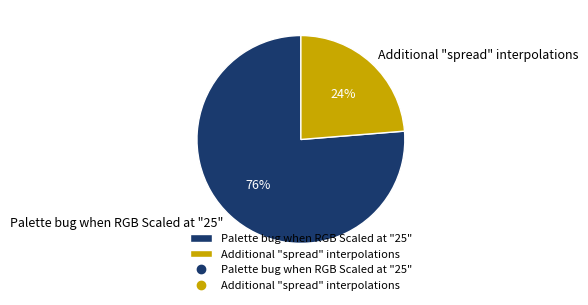

To the nearest percent, what portion does Palette bug when RGB Scaled at "25" represent?

76%